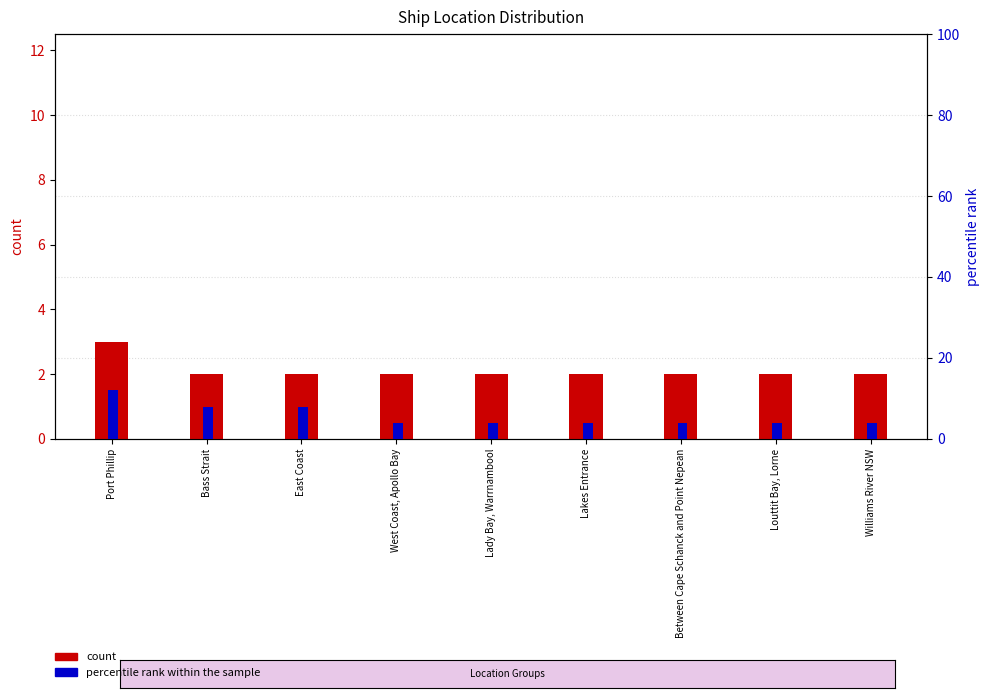

At how many categories does at least one series exceed 7?

3